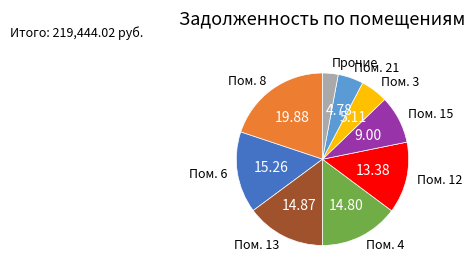

Is there a majority slice in this chart?

No